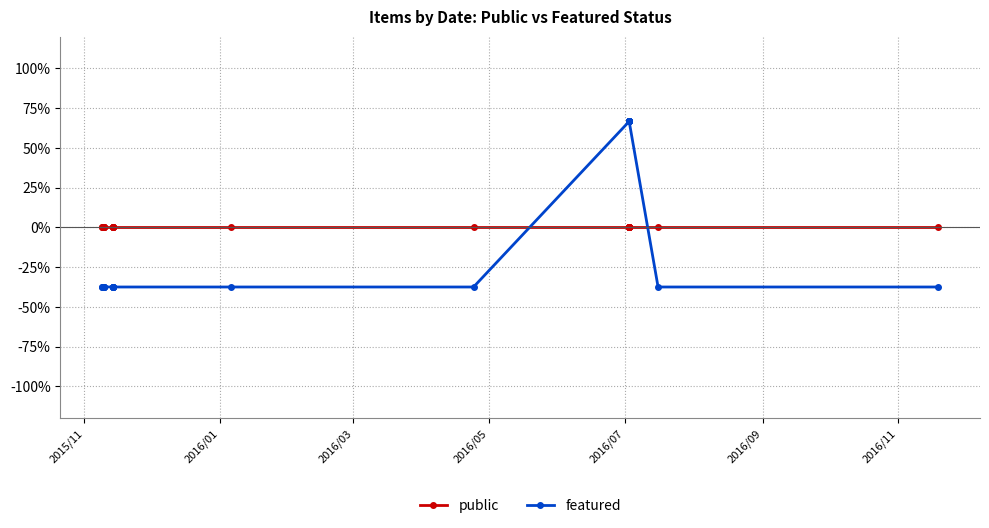

True or false: public has a value of 0.0 at 2016/03.

True